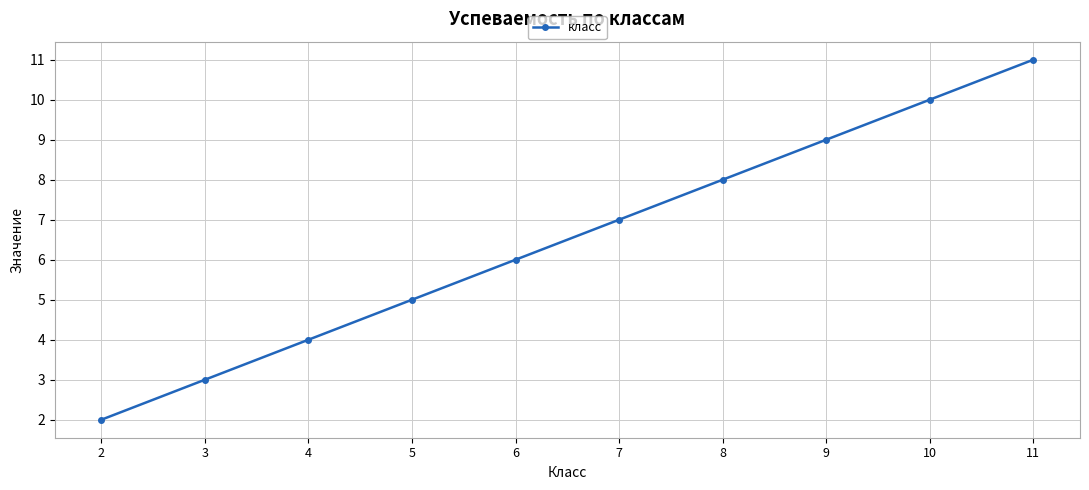

Rank the categories by value from lowest to highest.

2, 3, 4, 5, 6, 7, 8, 9, 10, 11